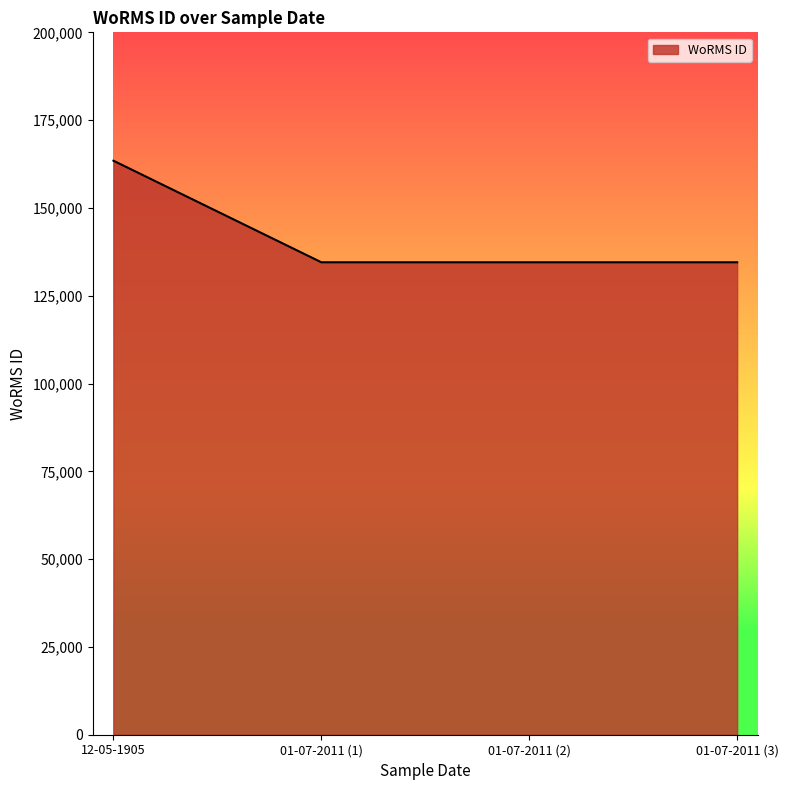

What is the sum of all values?

567025